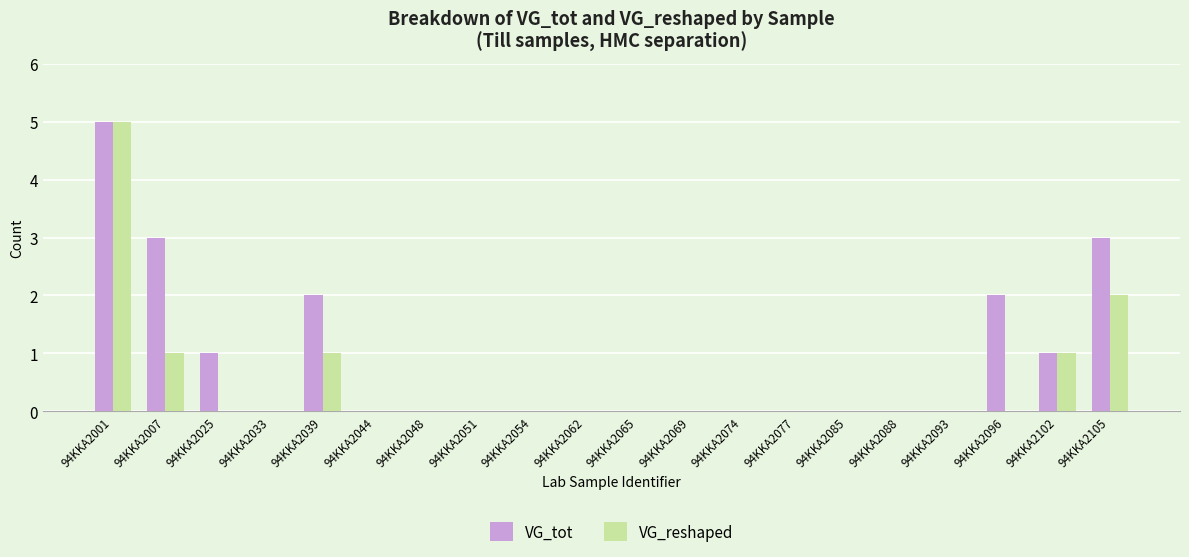

Which series has the largest total across all categories?

VG_tot